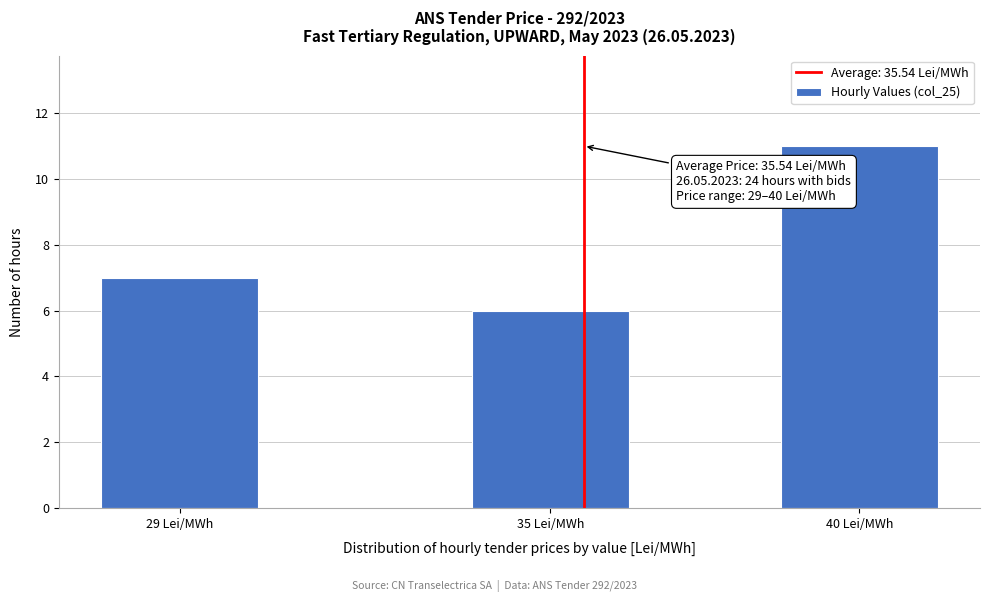

Reading right to left, what are all the values shown in this chart?

40 Lei/MWh=11	35 Lei/MWh=6	29 Lei/MWh=7